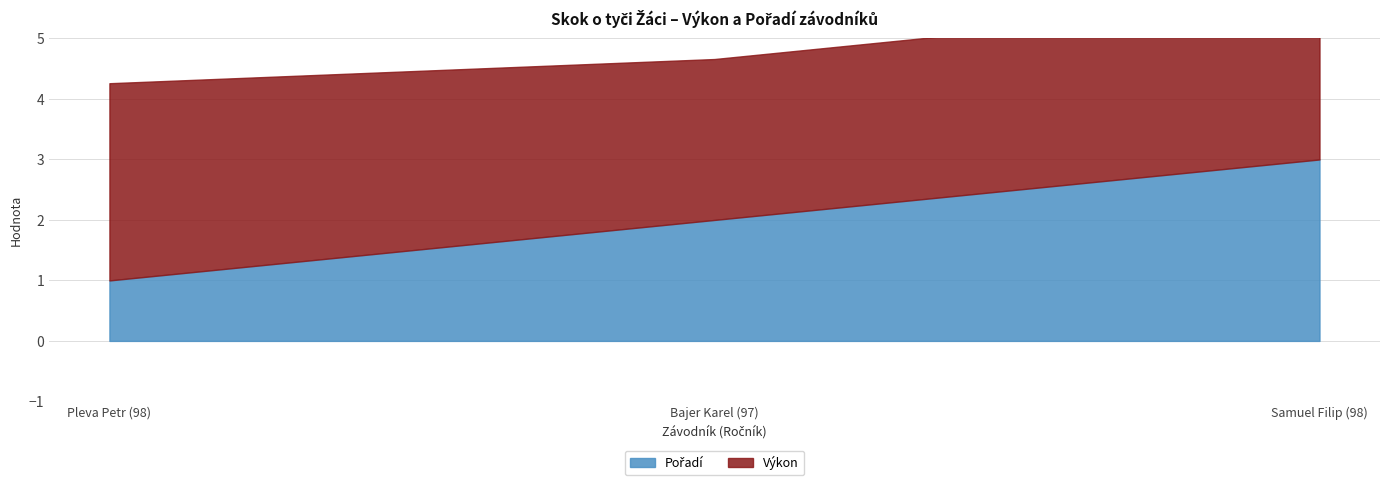

Which series has the largest total across all categories?

Výkon